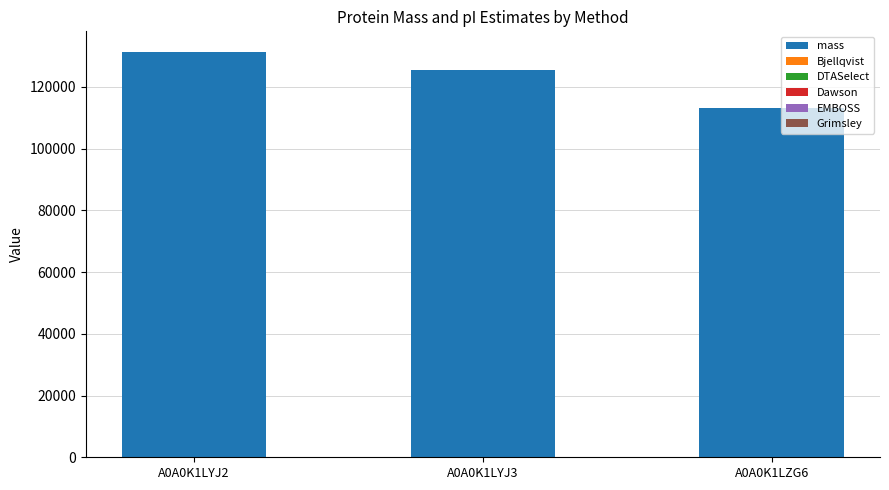

At which label does mass reach its peak?

A0A0K1LYJ2